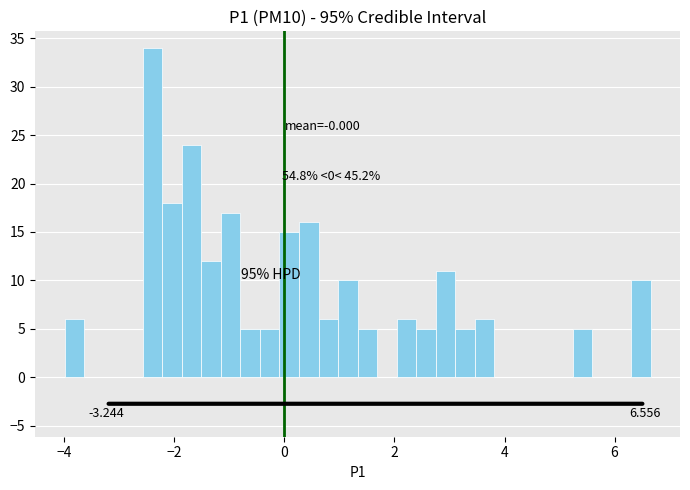

Read against the x-axis, roughly where is the centre of the tallest bar?

-2.4